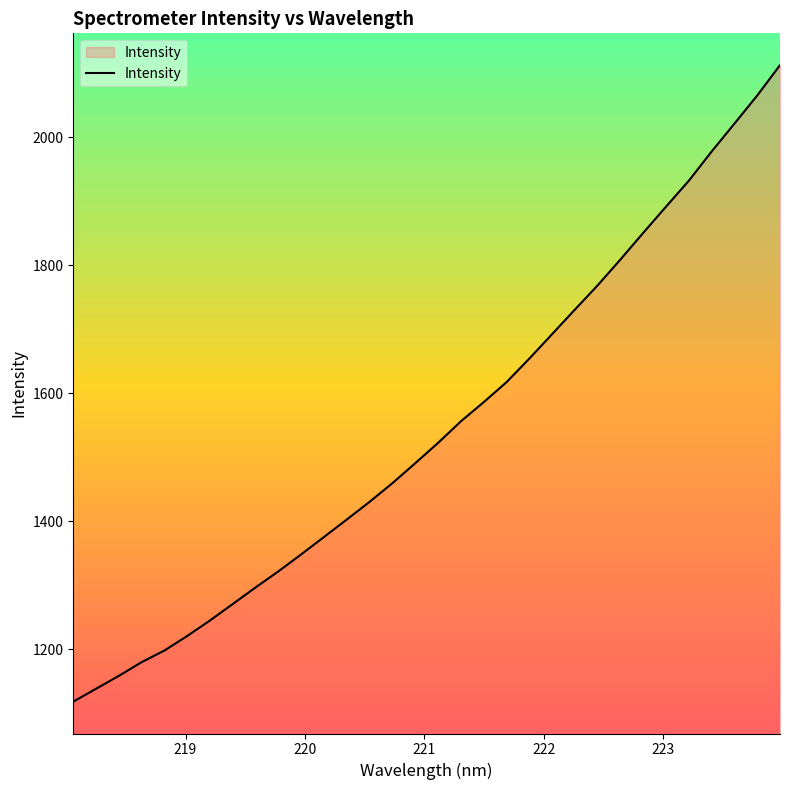

What is the greatest value displayed?

2112.8